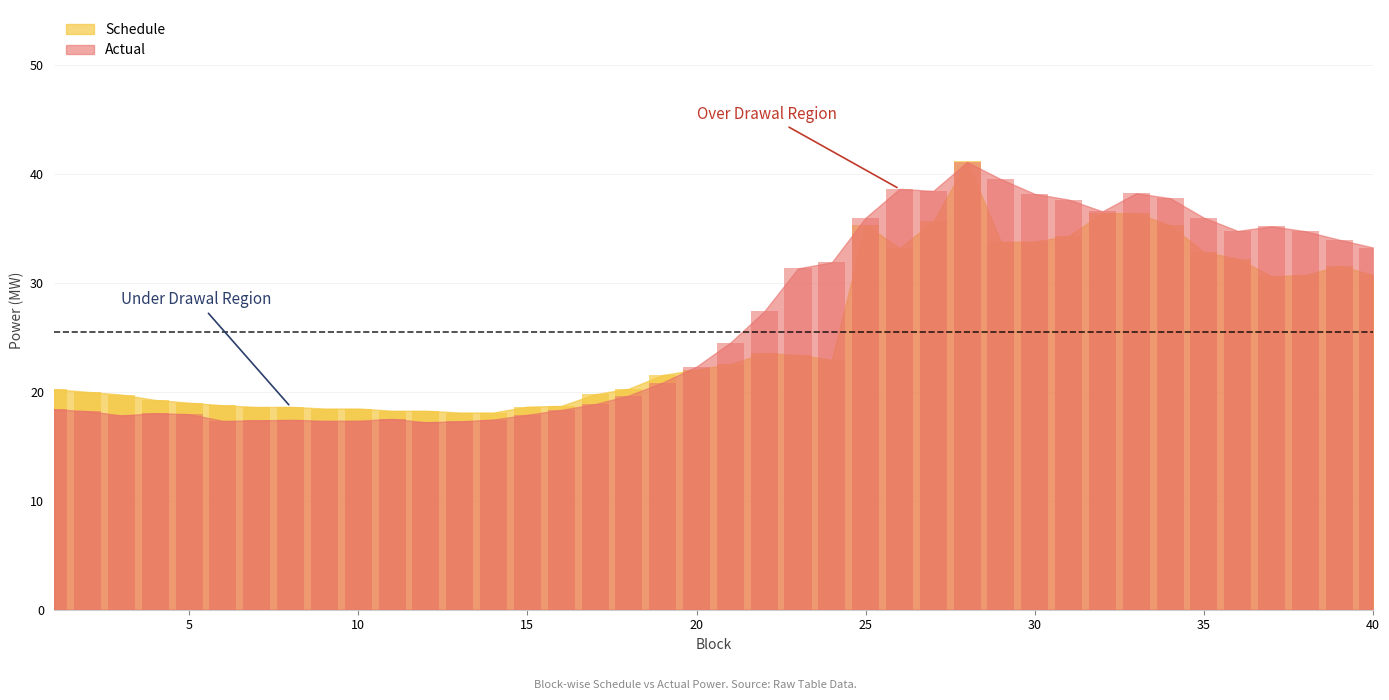

What are all the series names shown in the legend?

Schedule, Actual